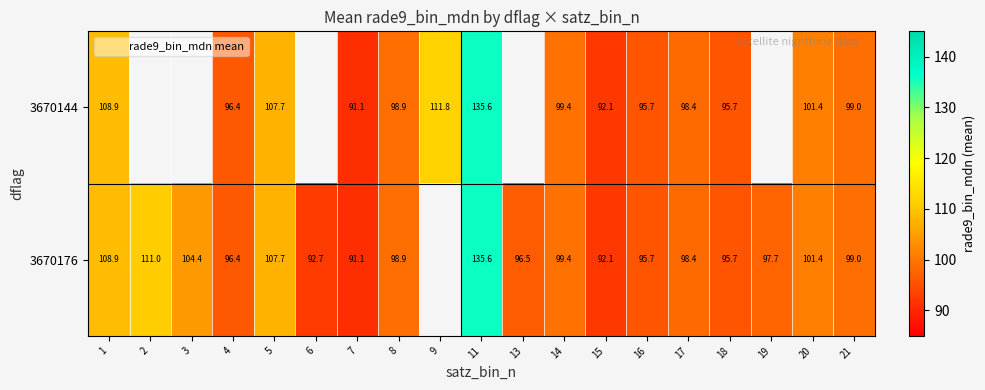

At which category is the sum across all series the highest?

11